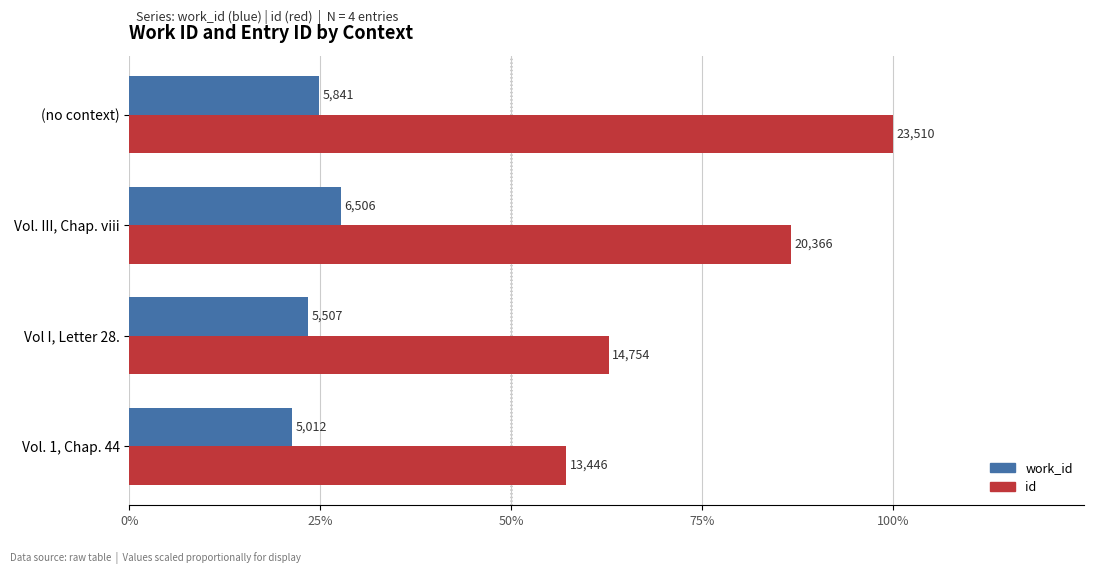

What are all the series names shown in the legend?

work_id, id